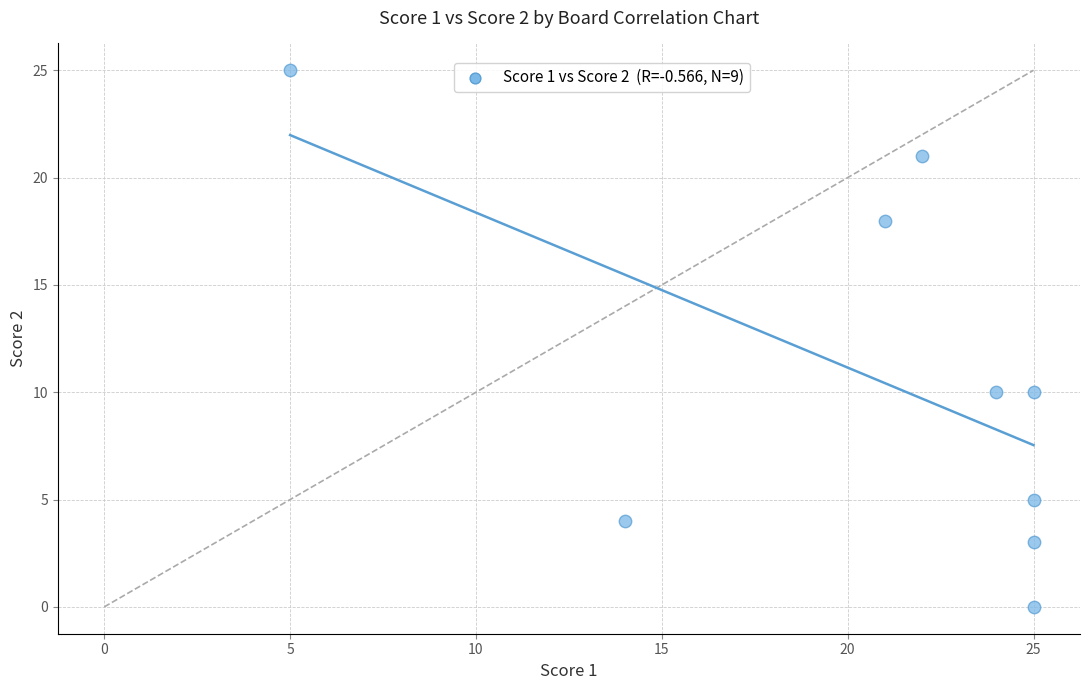

What is the range of Y values (max minus min)?

25